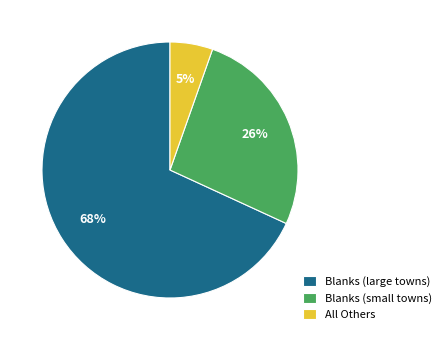

How many slices are in this pie chart?

3